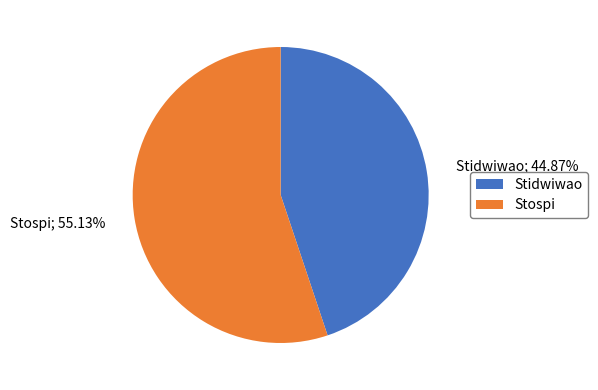

What percentage is the Stidwiwao slice, to the nearest percent?

45%